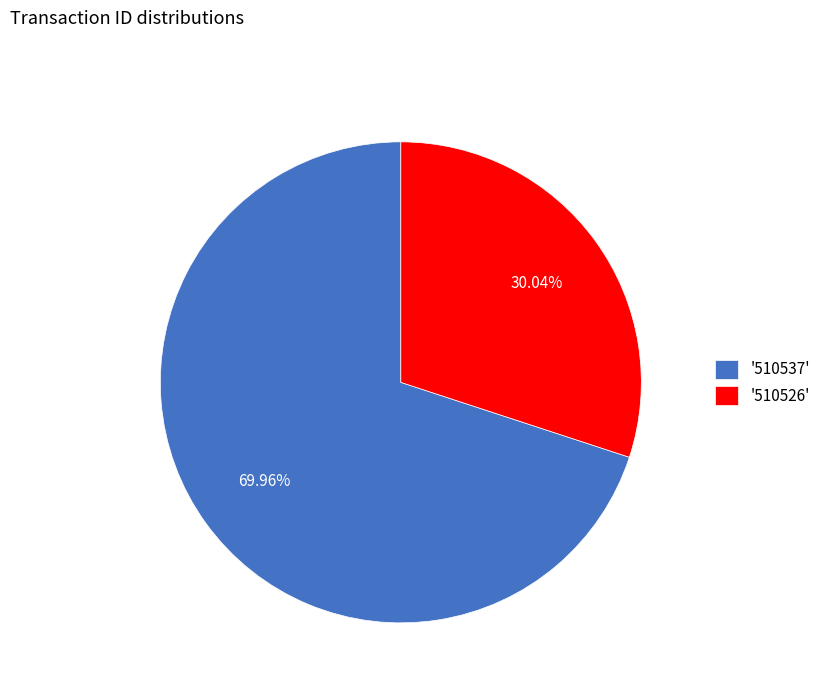

Approximately how many times larger is the value at '510537' compared to '510526'?

2.3